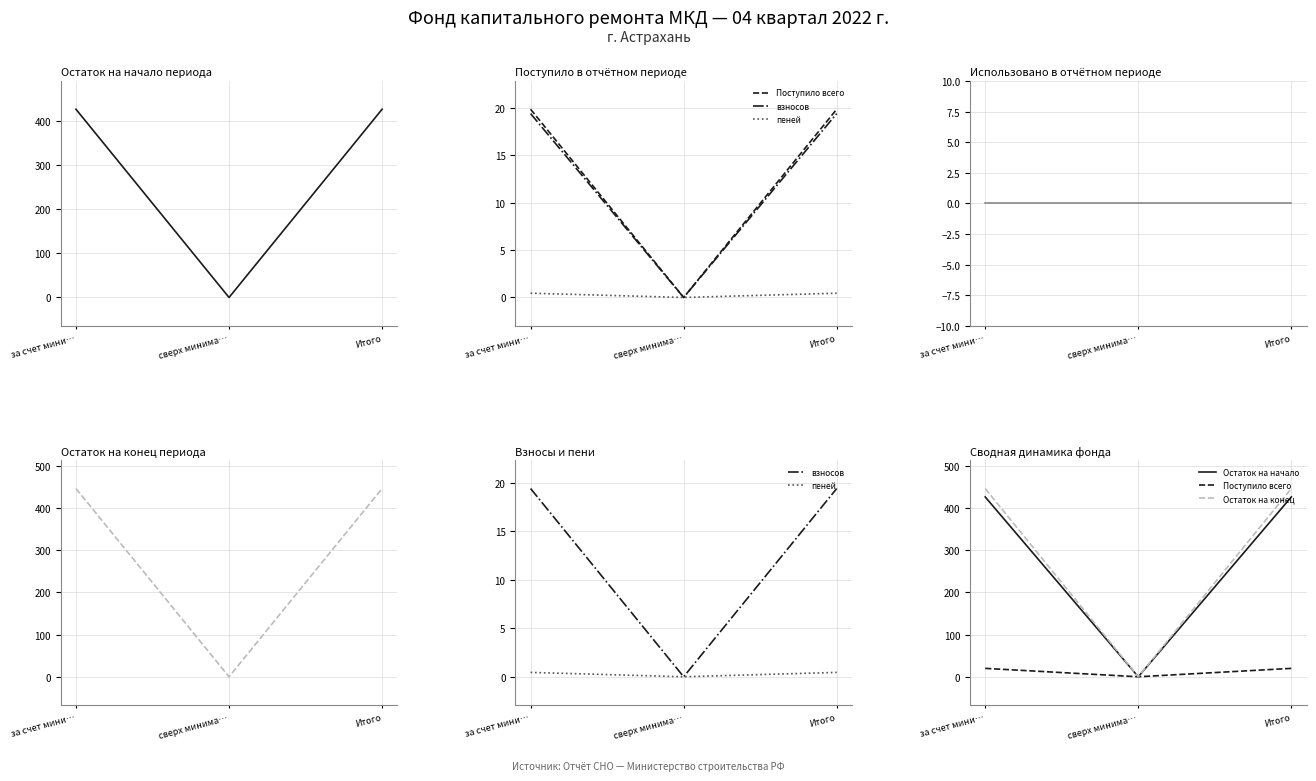

How many lines are shown in the chart?

6